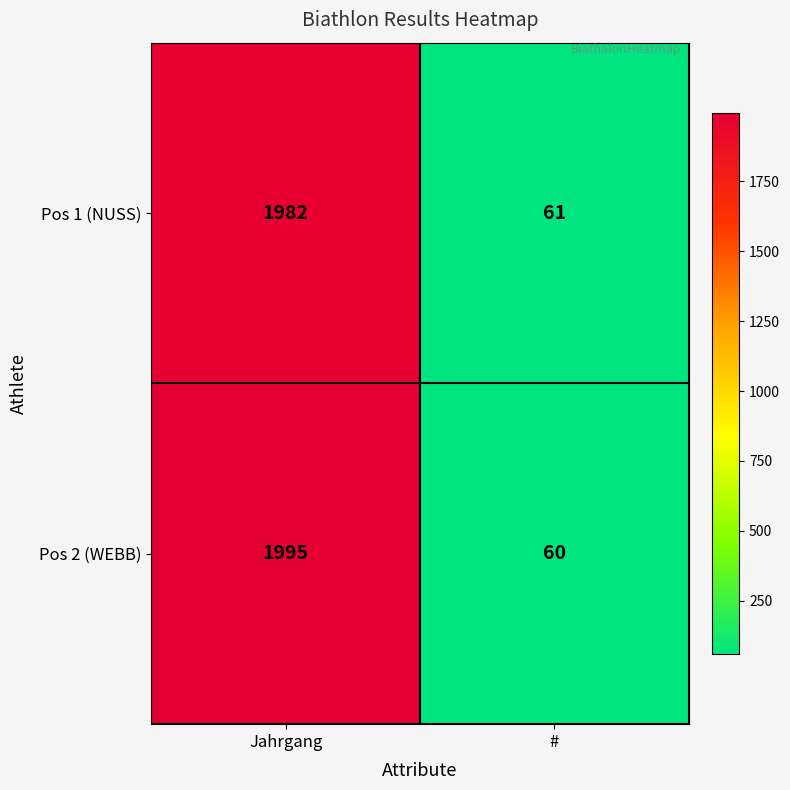

Which label corresponds to the largest value in the chart?

Jahrgang